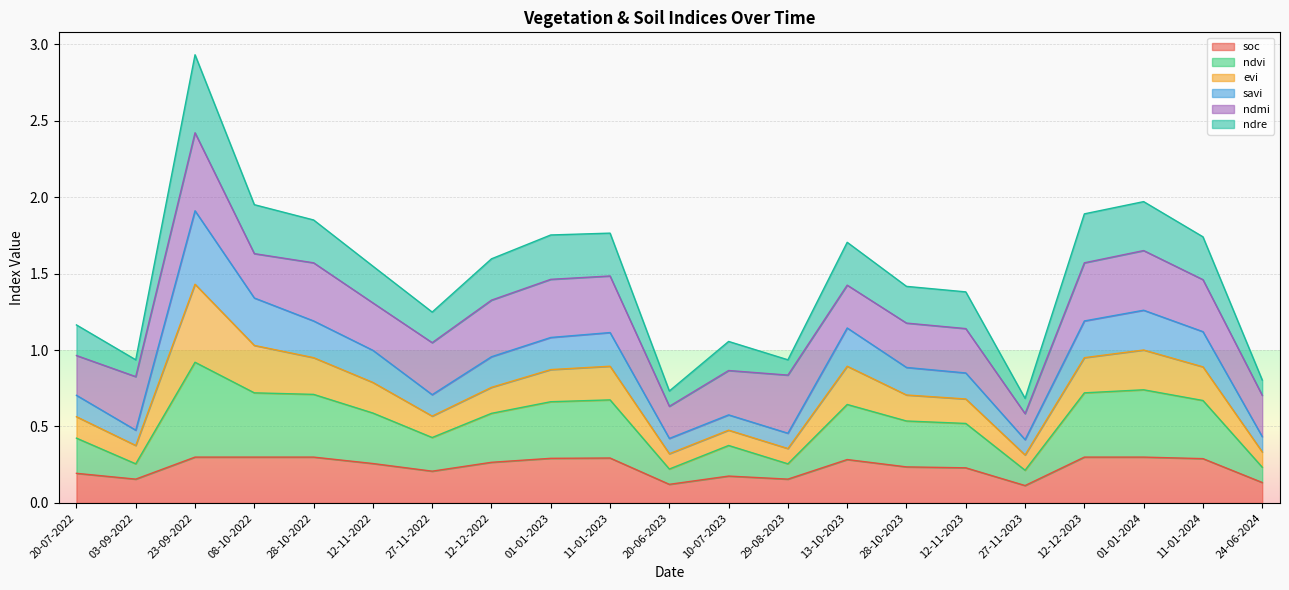

True or false: soc and ndvi intersect in this chart.

False